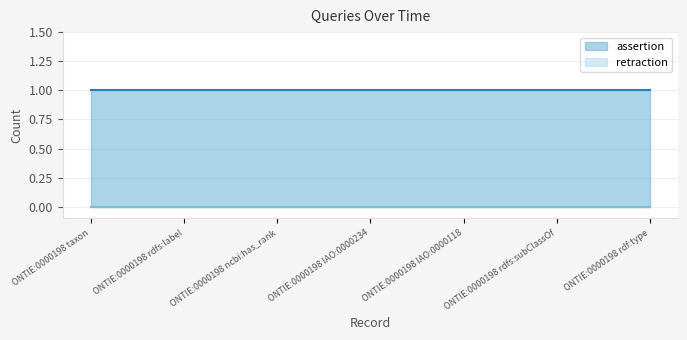

What position from the right is ONTIE:0000198 taxon?

7